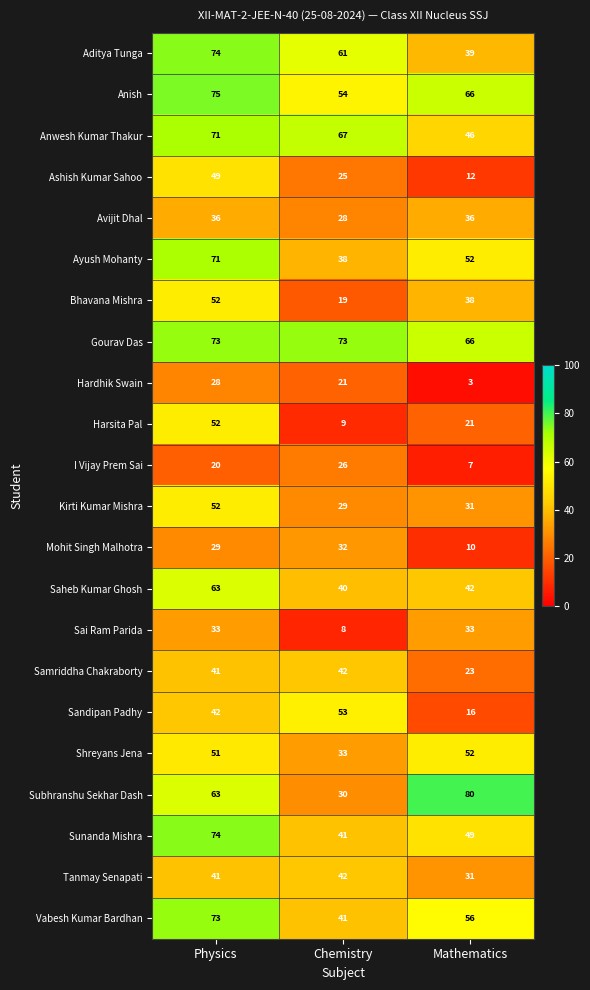

Which series has the largest range (max minus min)?

Subhranshu Sekhar Dash